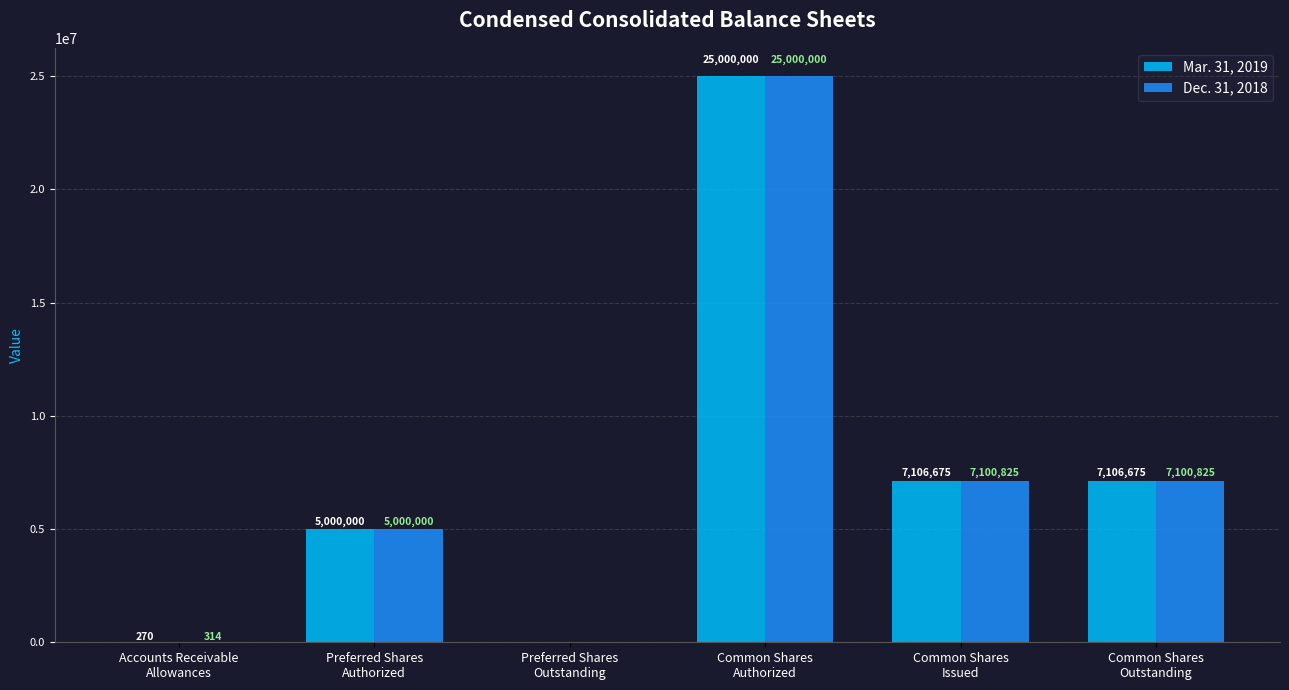

Reading right to left, extract all data points from this chart.

Mar. 31, 2019: 7106675	7106675	25000000	0	5000000	270
Dec. 31, 2018: 7100825	7100825	25000000	0	5000000	314